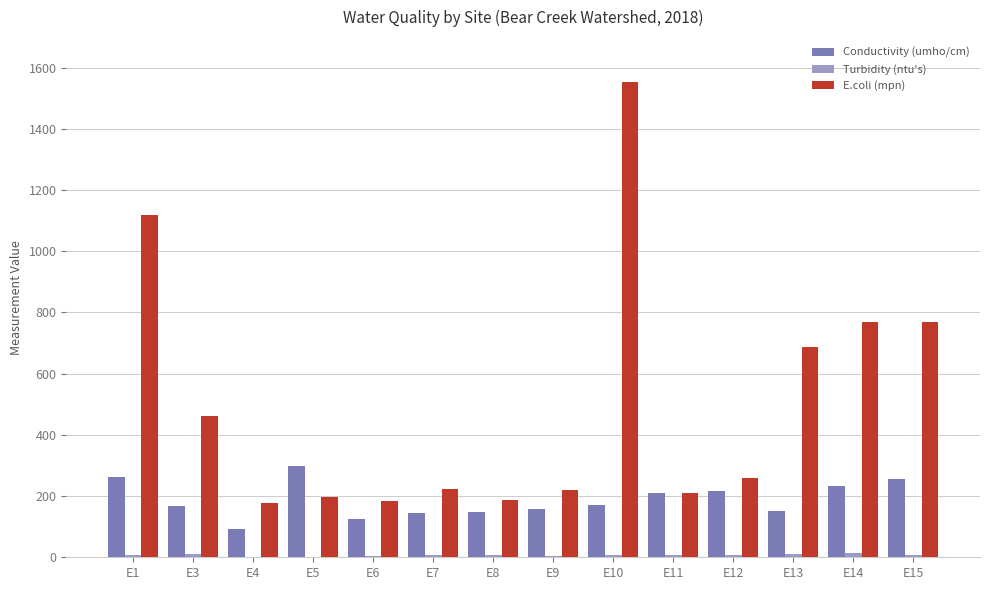

How many categories are shown in the chart?

14